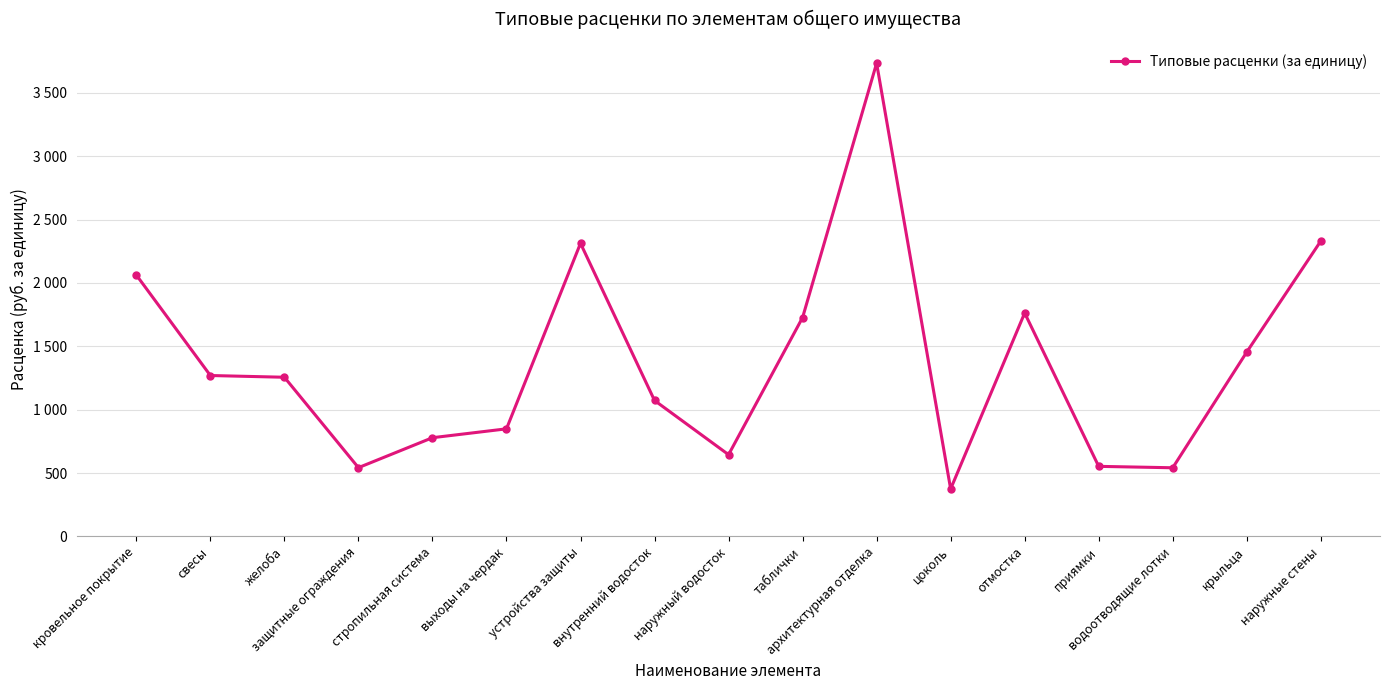

Reading left to right, what are all the values shown in this chart?

кровельное покрытие=2062.8	свесы=1269.7	желоба=1256.0	защитные ограждения=542.3	стропильная система=778.8	выходы на чердак=848.8	устройства защиты=2313.3	внутренний водосток=1072.5	наружный водосток=644.9	таблички=1727.4	архитектурная отделка=3735.1	цоколь=374.2	отмостка=1763.2	приямки=552.6	водоотводящие лотки=541.4	крыльца=1455.0	наружные стены=2331.0